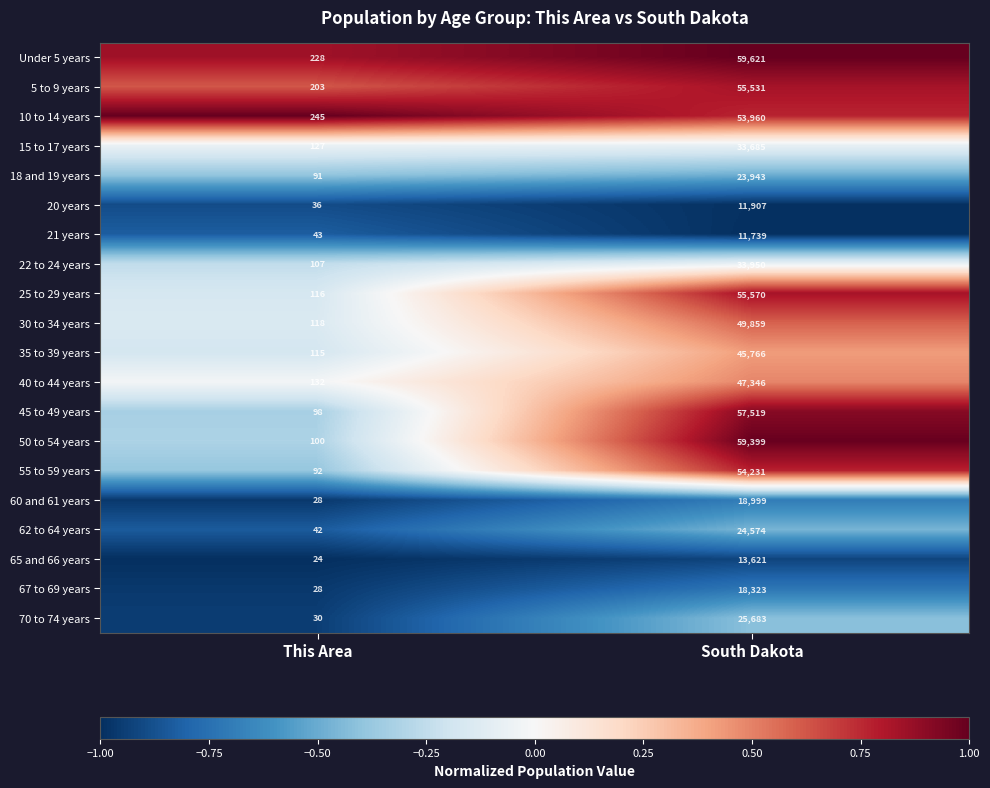

What is the total value across all series at South Dakota?

755226